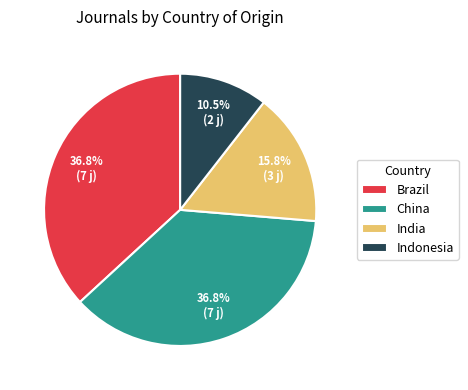

Is there a majority slice in this chart?

No